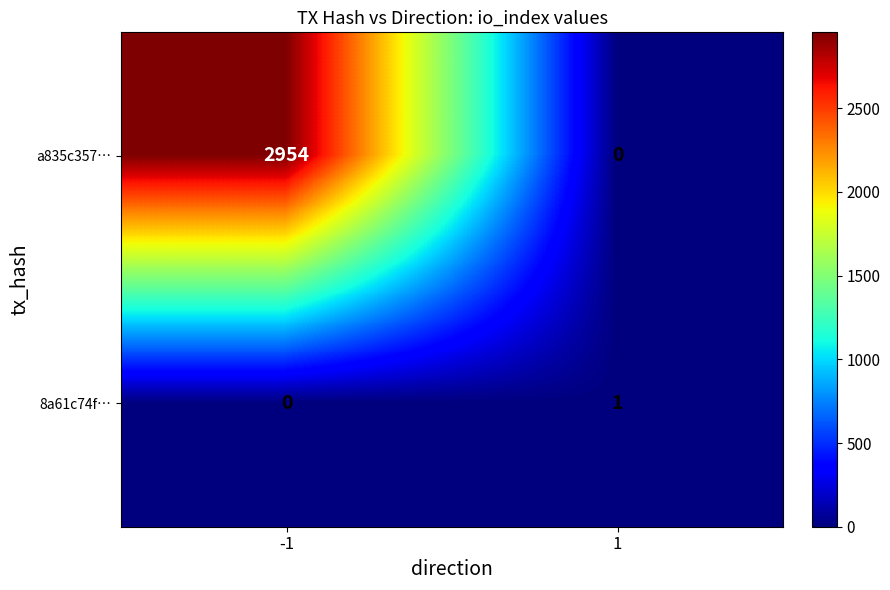

How many data points does each series have?

2